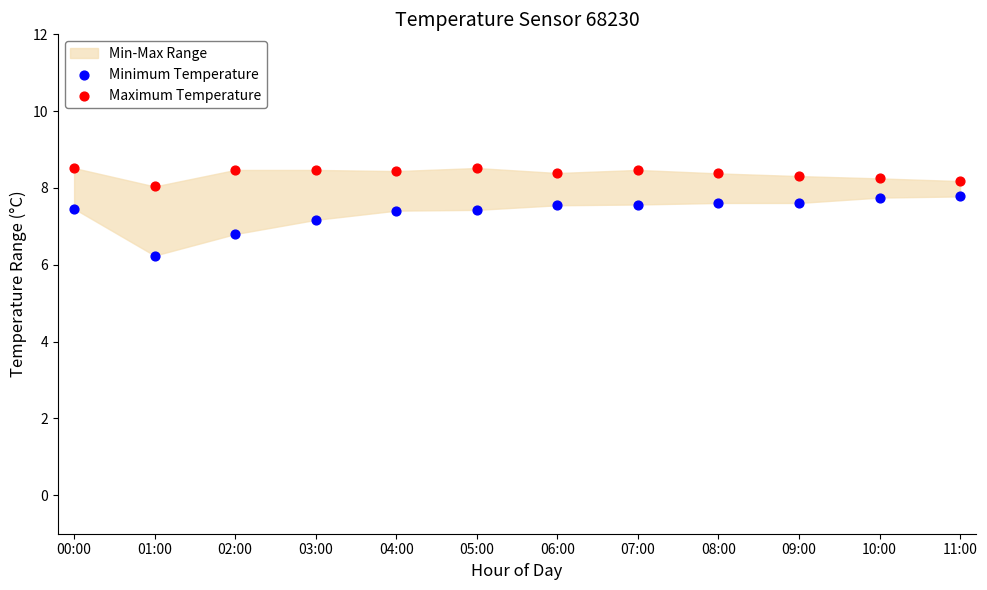

Which series has the widest spread of Y values?

Minimum Temperature